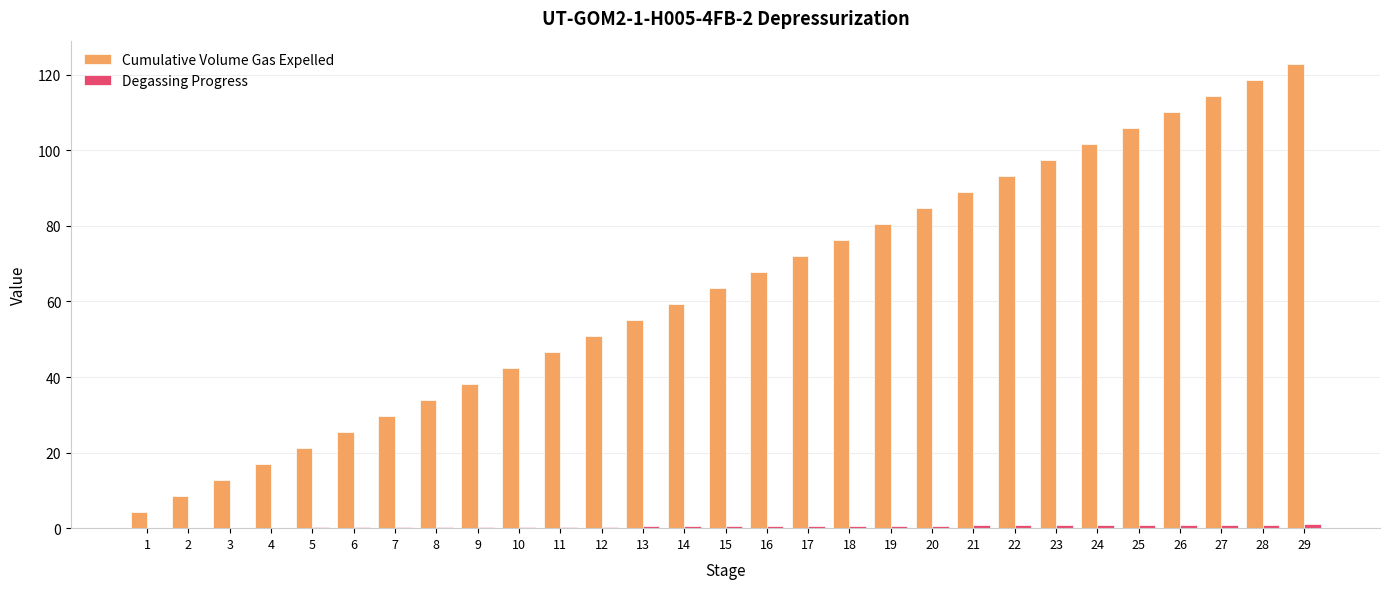

True or false: Cumulative Volume Gas Expelled has a value of 59.3 at 14.

True